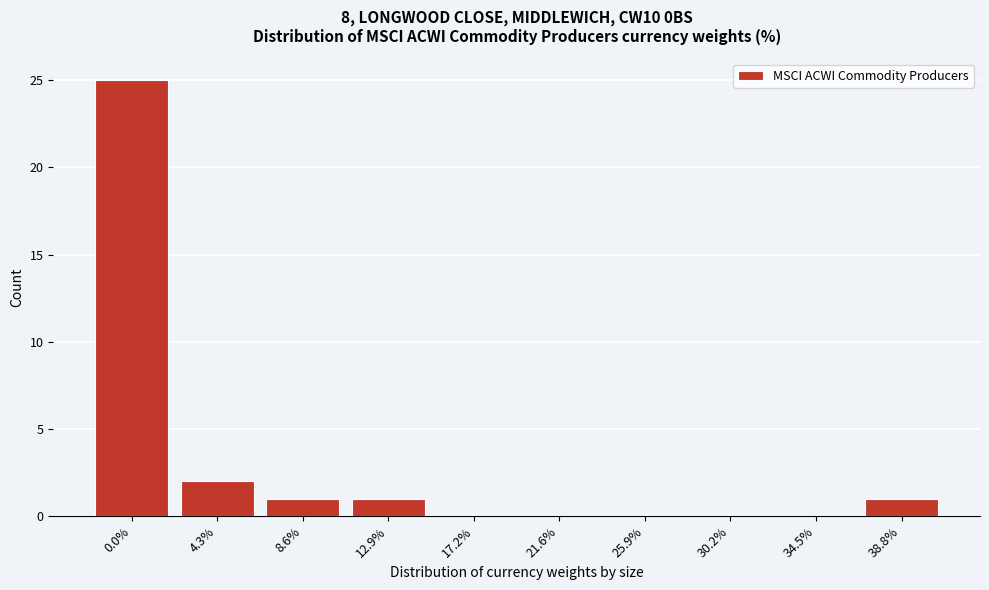

Reading right to left, extract all data points from this chart.

38.8%=1	34.5%=0	30.2%=0	25.9%=0	21.6%=0	17.2%=0	12.9%=1	8.6%=1	4.3%=2	0.0%=25